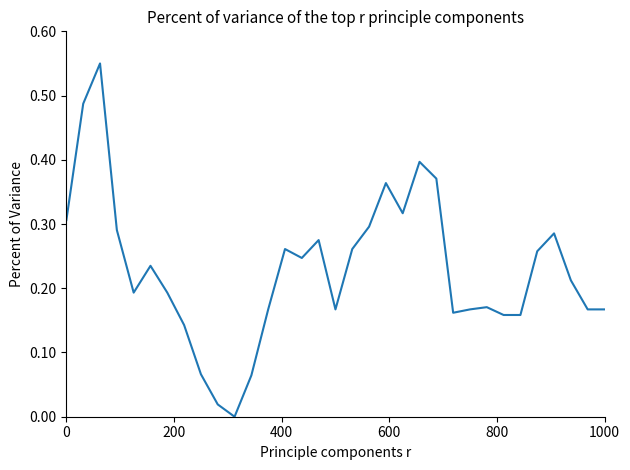

How many lines are shown in the chart?

1